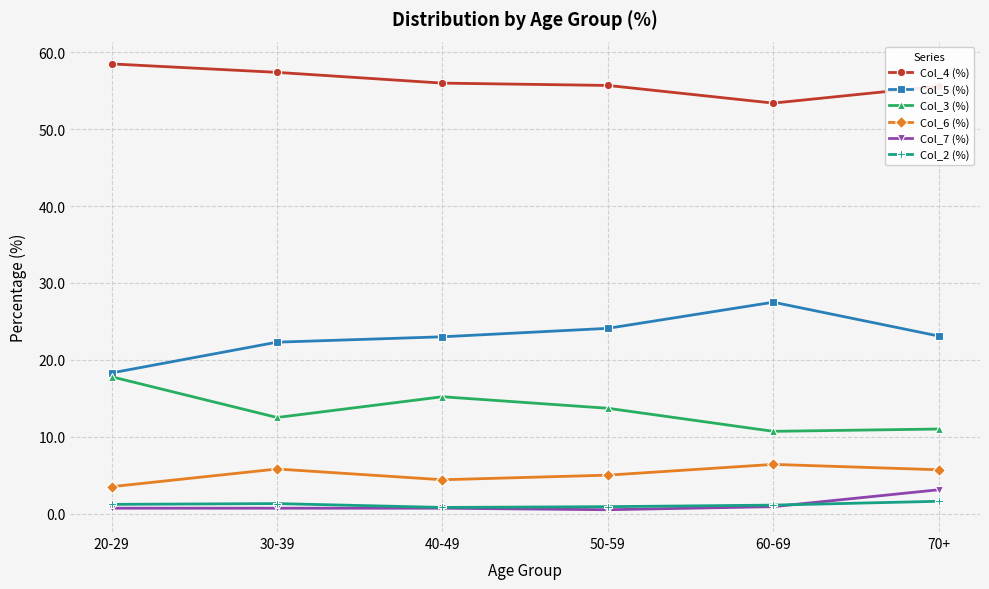

What is the spread (max minus min) of values at 70+?

54.0